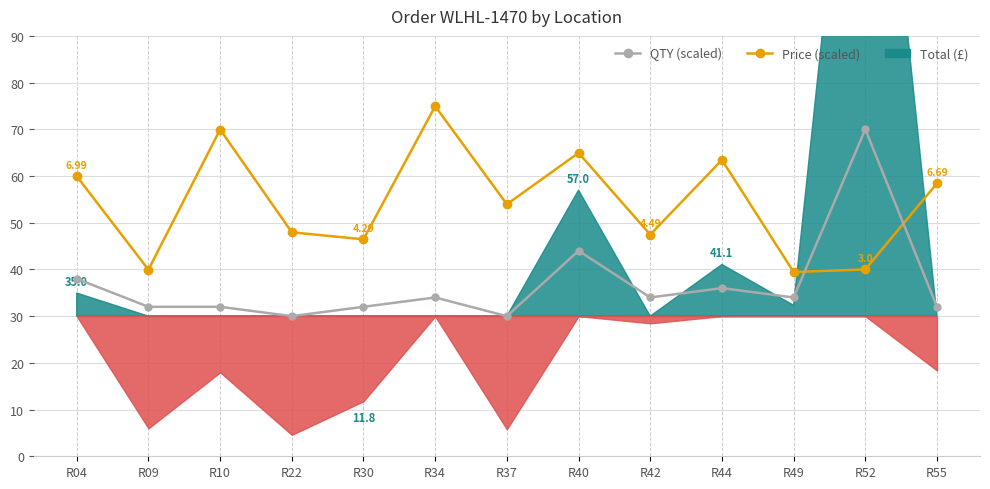

Which series ends up on top after the final intersection of Price (scaled) and QTY (scaled)?

Price (scaled)